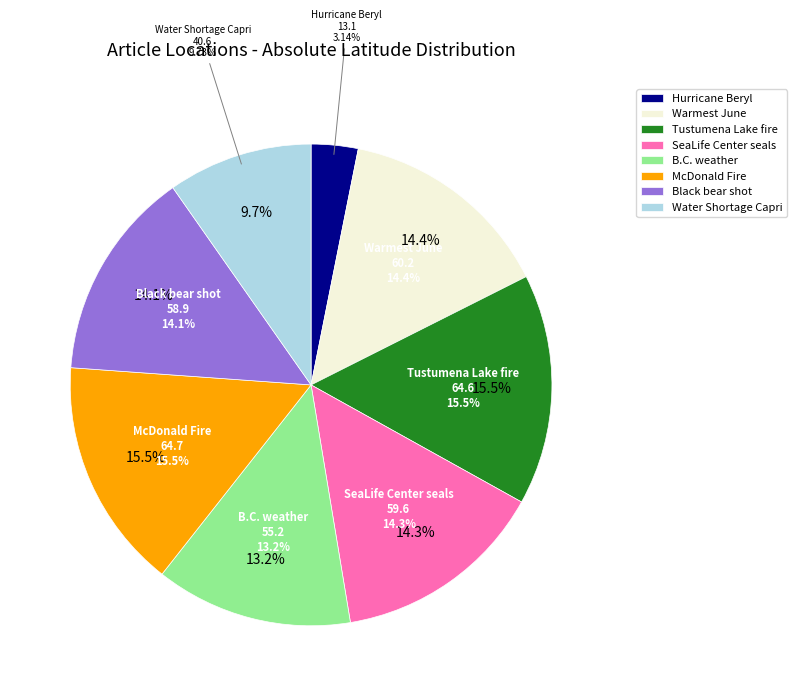

To the nearest percent, what percentage of the pie is B.C. weather?

13%